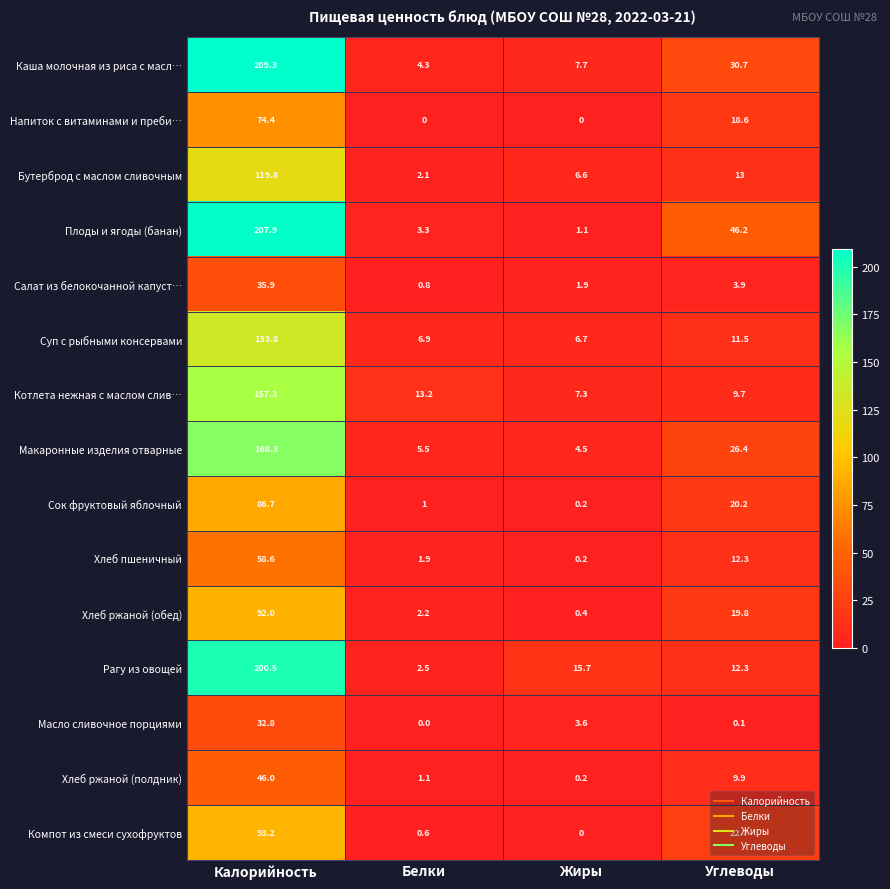

At Калорийность, list the series in order from smallest to largest.

Масло сливочное порциями, Салат из белокочанной капуст…, Хлеб ржаной (полдник), Хлеб пшеничный, Напиток с витаминами и преби…, Сок фруктовый яблочный, Хлеб ржаной (обед), Компот из смеси сухофруктов, Бутерброд с маслом сливочным, Суп с рыбными консервами, Котлета нежная с маслом слив…, Макаронные изделия отварные, Рагу из овощей, Плоды и ягоды (банан), Каша молочная из риса с масл…